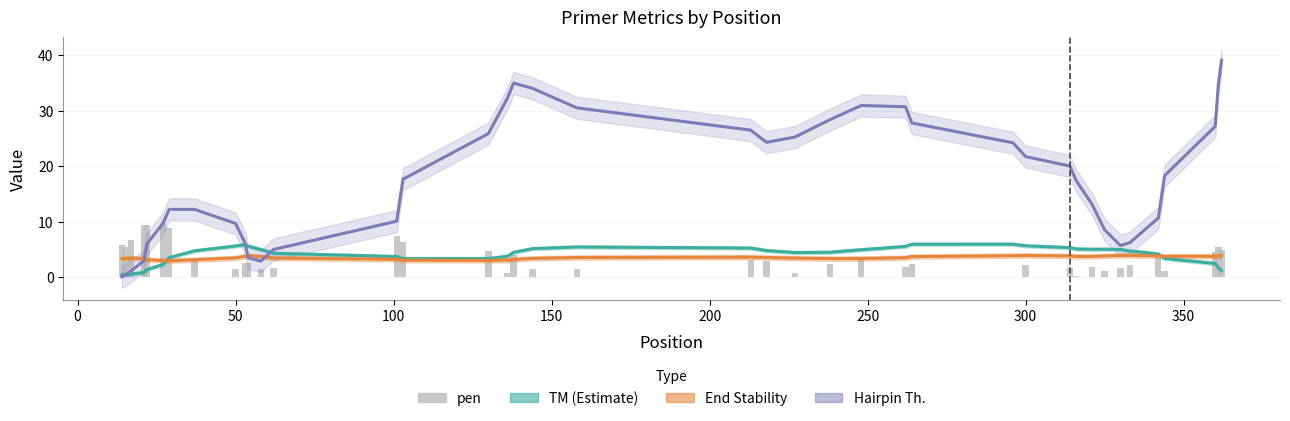

What is the difference between the second highest and minimum values in the pen series?

9.4